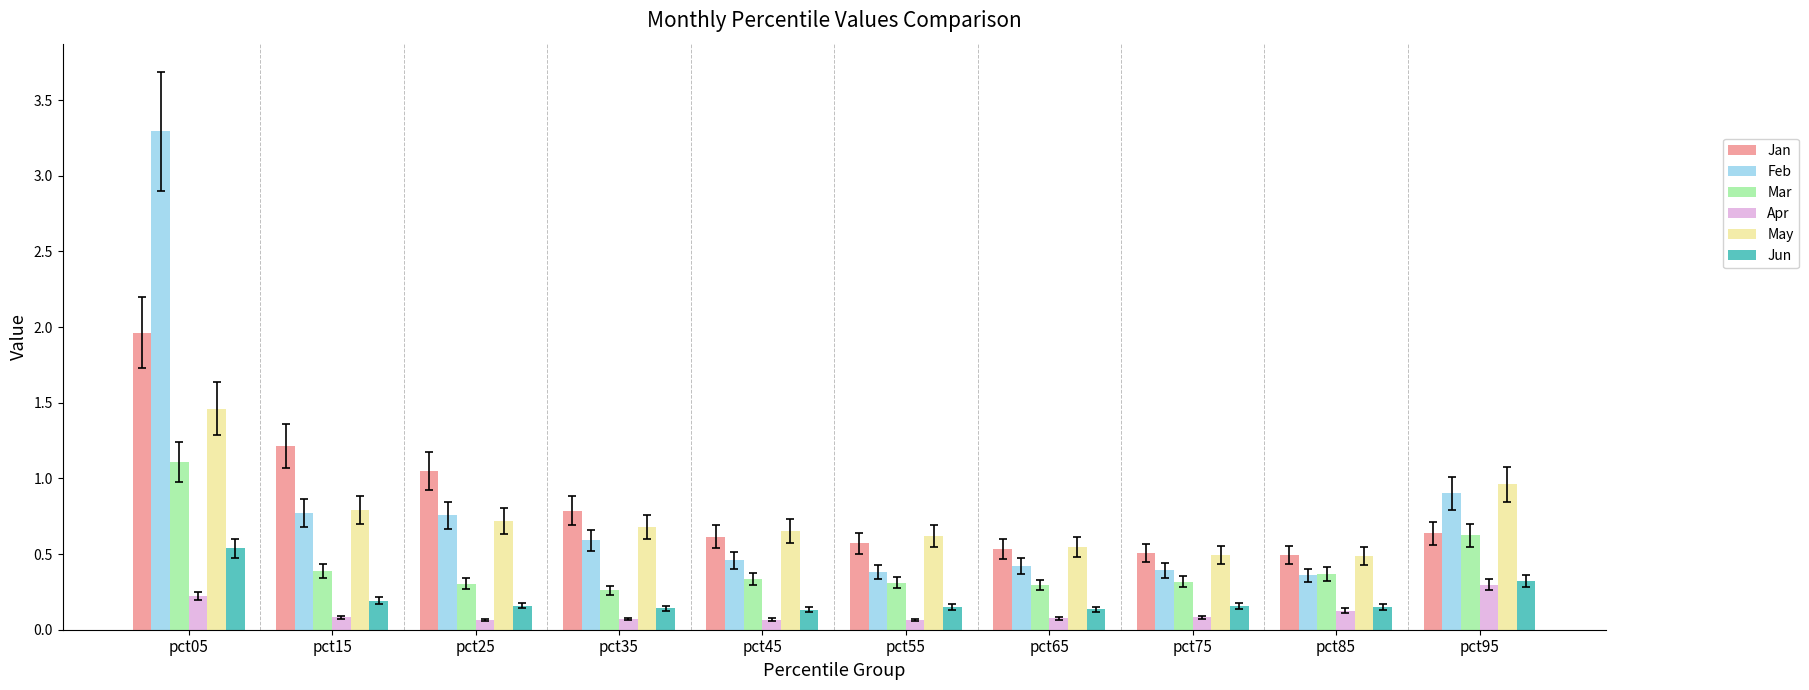

Is the value of Feb at pct45 greater than the value of Jun at pct25?

Yes